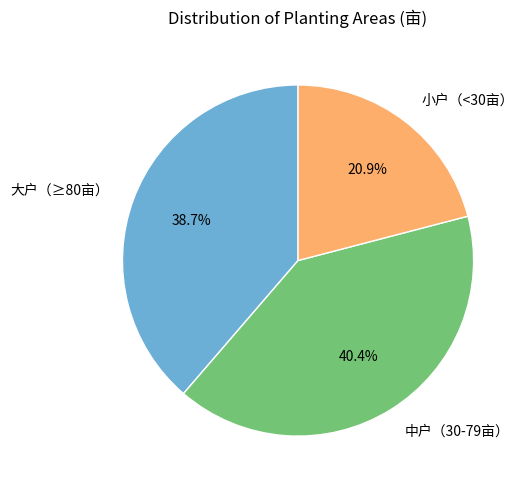

How many segments does this pie chart have?

3